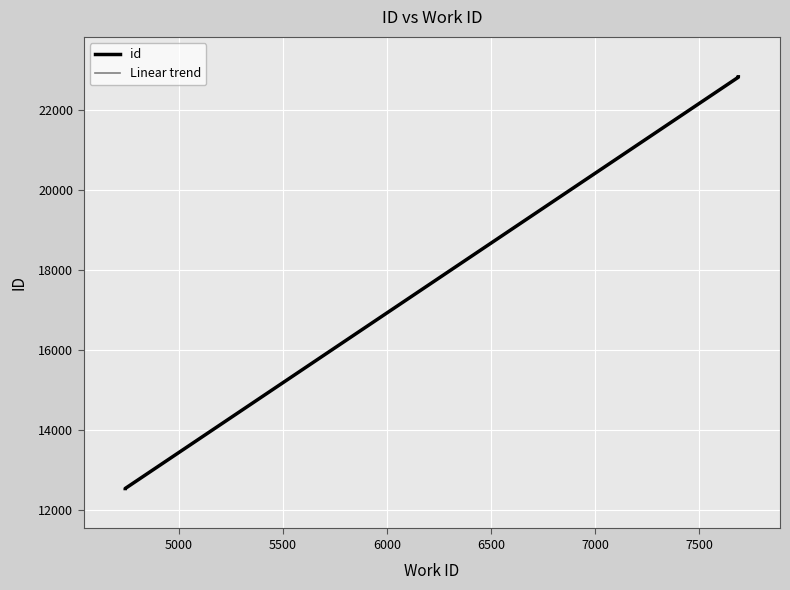

Which series has the largest total across all categories?

id